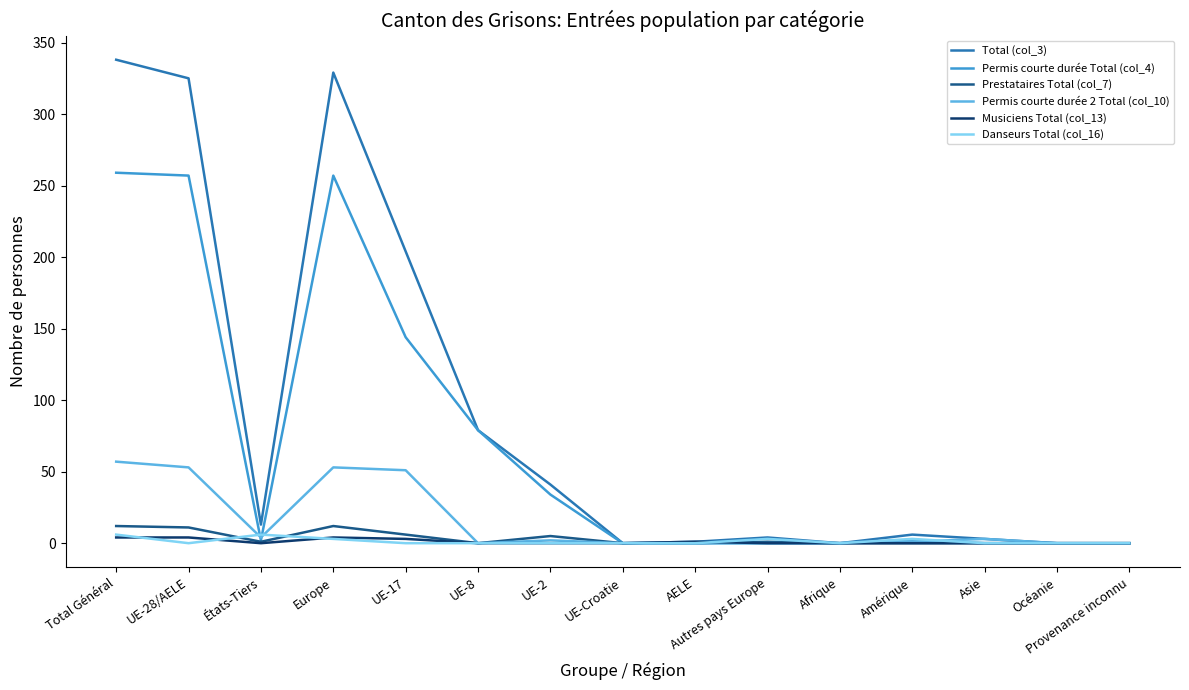

What is the total value across all series at UE-17?

408